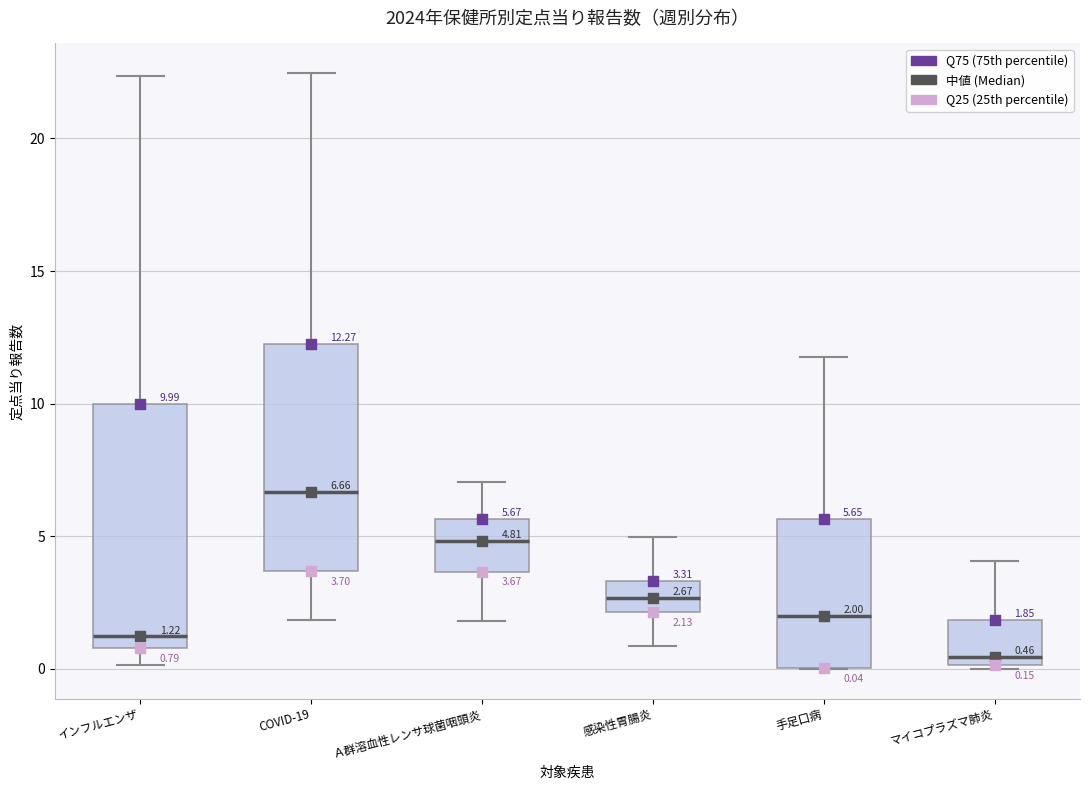

Which box's median line is the highest?

COVID-19